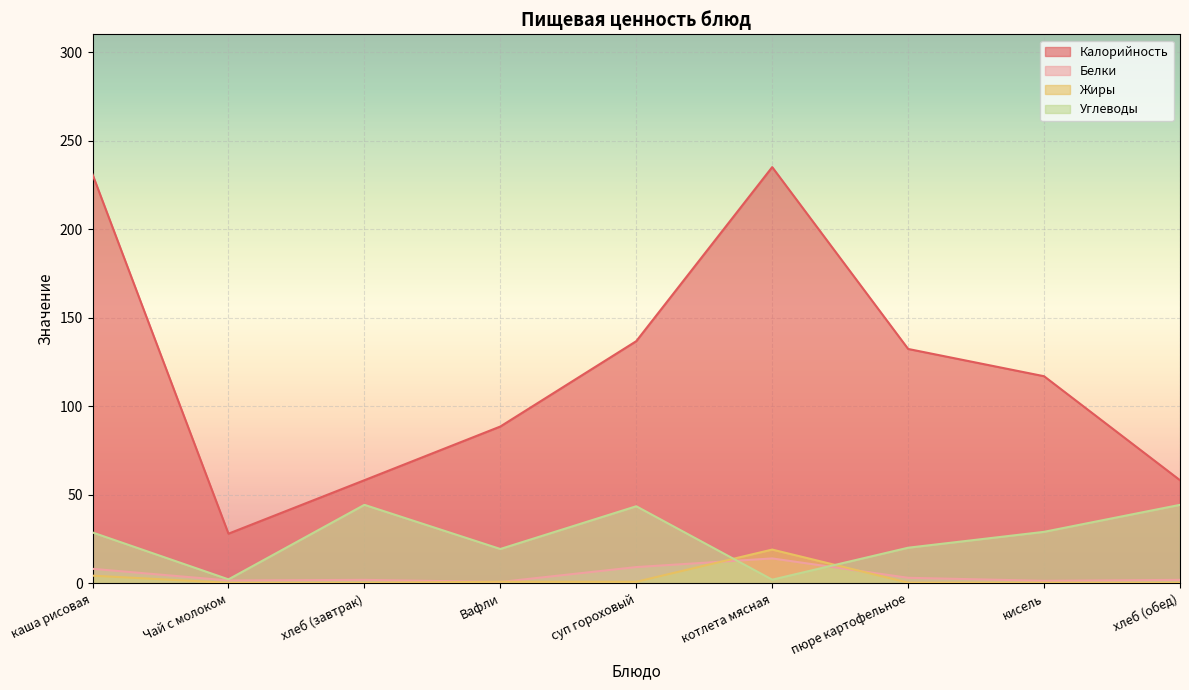

What is the difference between the maximum and minimum values in the Калорийность series?

207.0